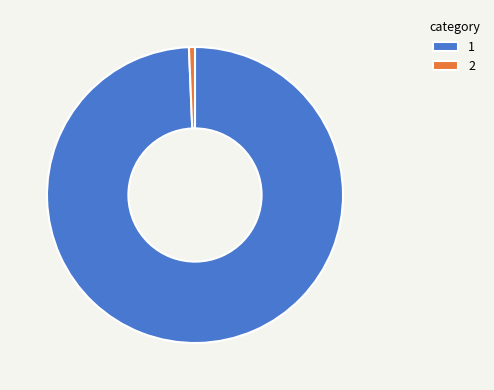

Which slice is the largest?

1